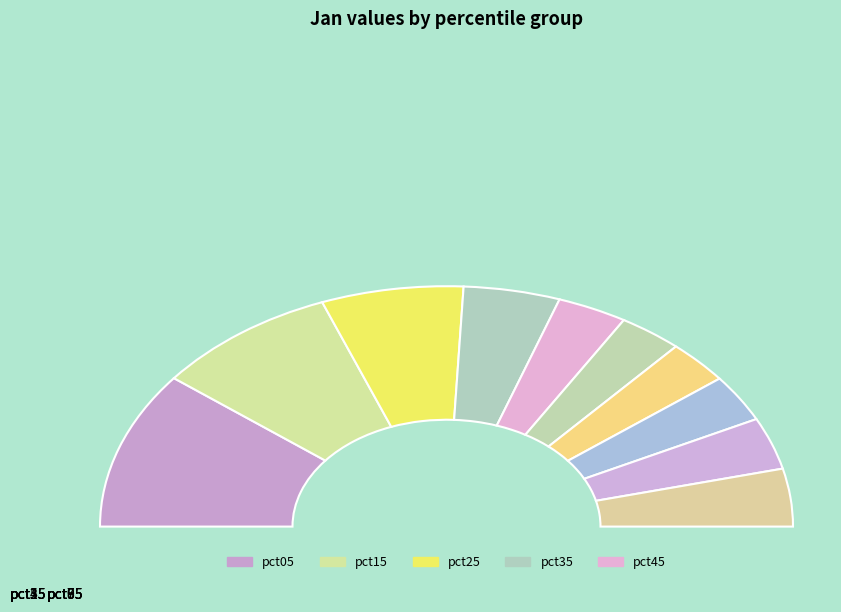

Does any single category account for the majority?

No